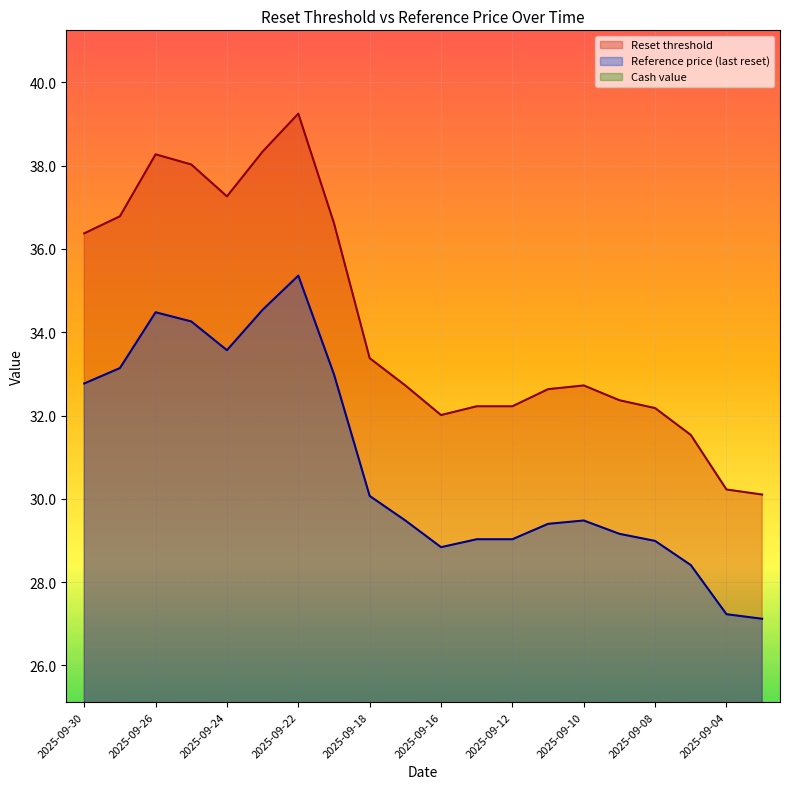

What is the value of the Reset threshold point at the 17th from the left?

32.2